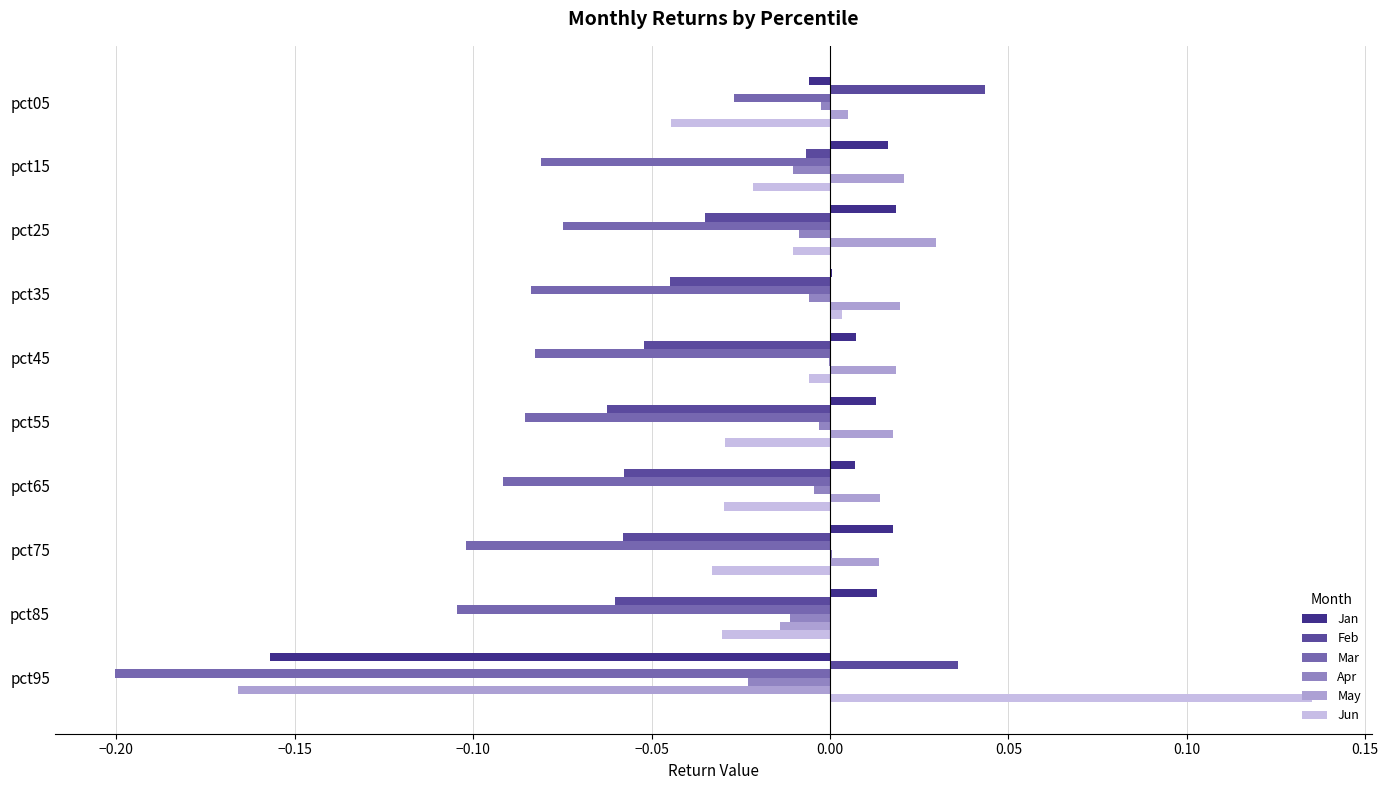

True or false: Apr has a value of -0.0 at pct65.

True